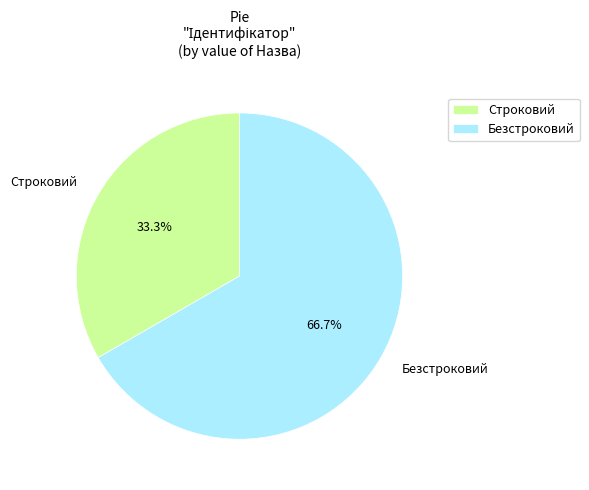

True or false: Безстроковий accounts for 81% of the total.

False